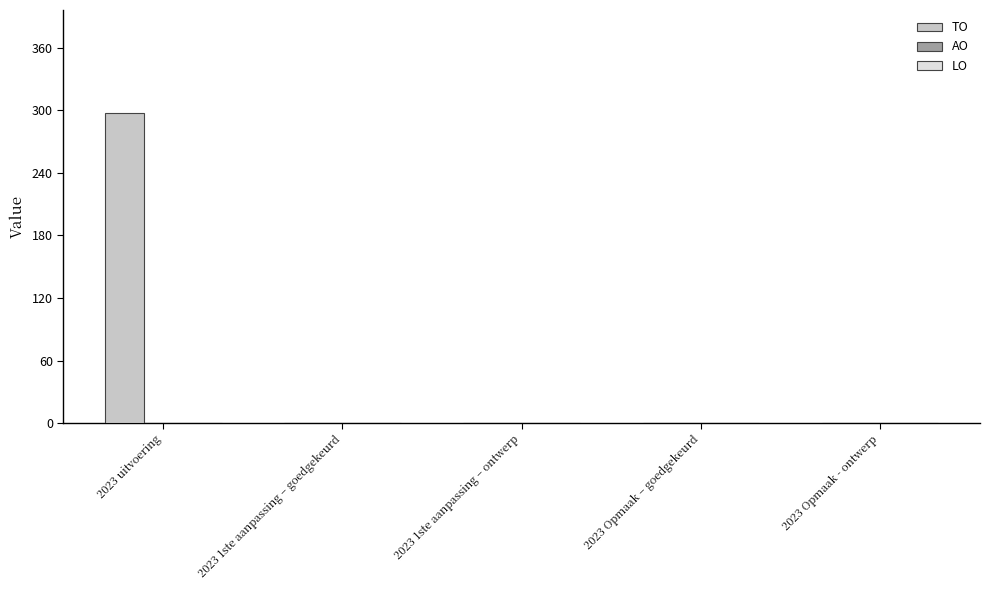

What is the change in value from 2023 uitvoering to 2023 Opmaak - ontwerp?

-297